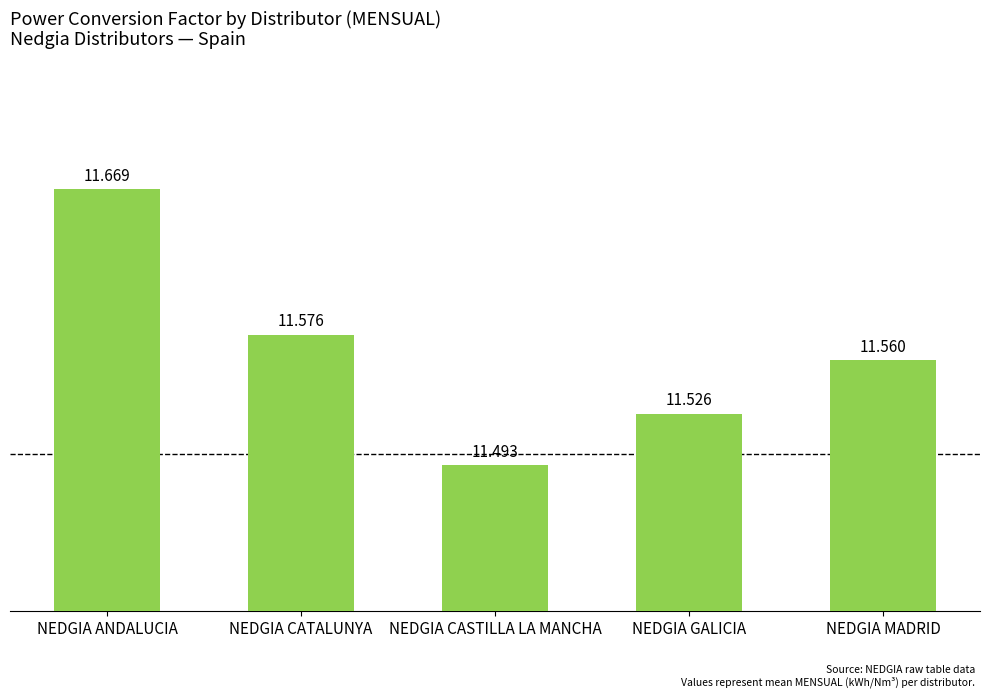

What is the value of the 4th bar from the left?

11.5